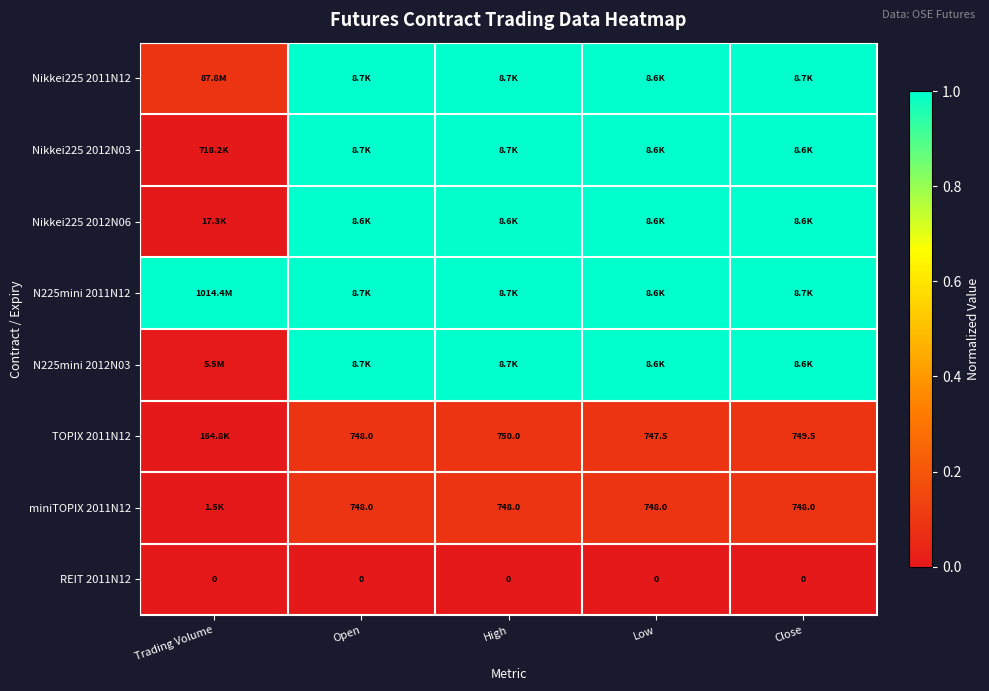

Is it true that Nikkei225 2011N12 equals 1.0 at Close?

True